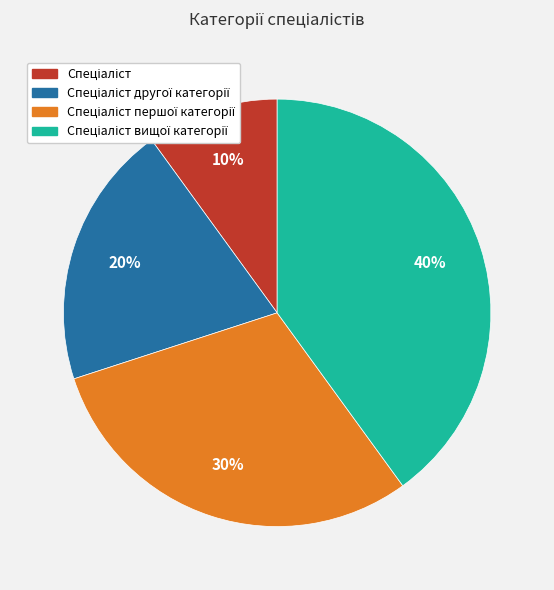

To the nearest percent, what is the average slice percentage?

25%